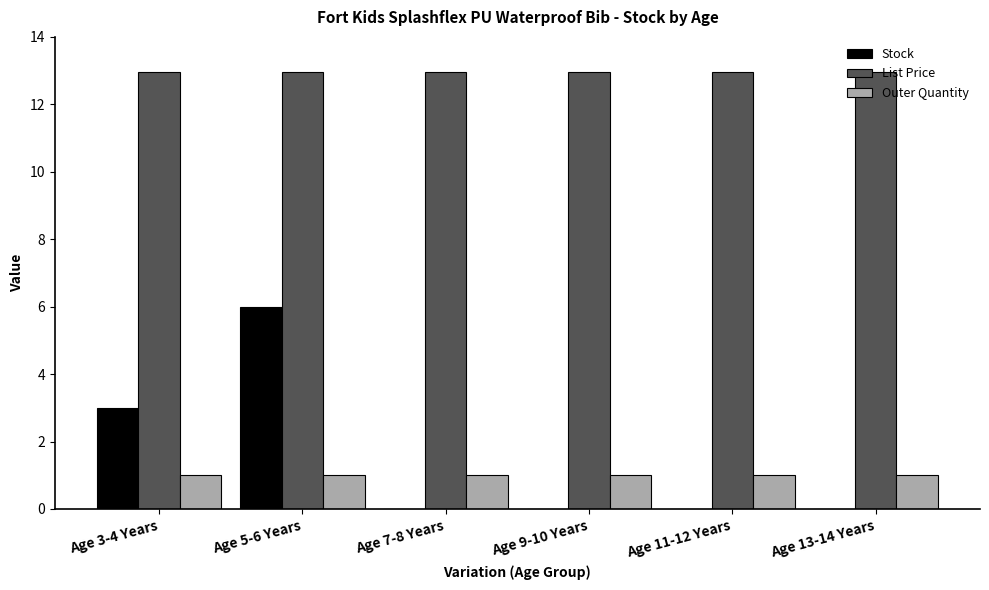

What is the approximate value of Outer Quantity at Age 11-12 Years?

1.0